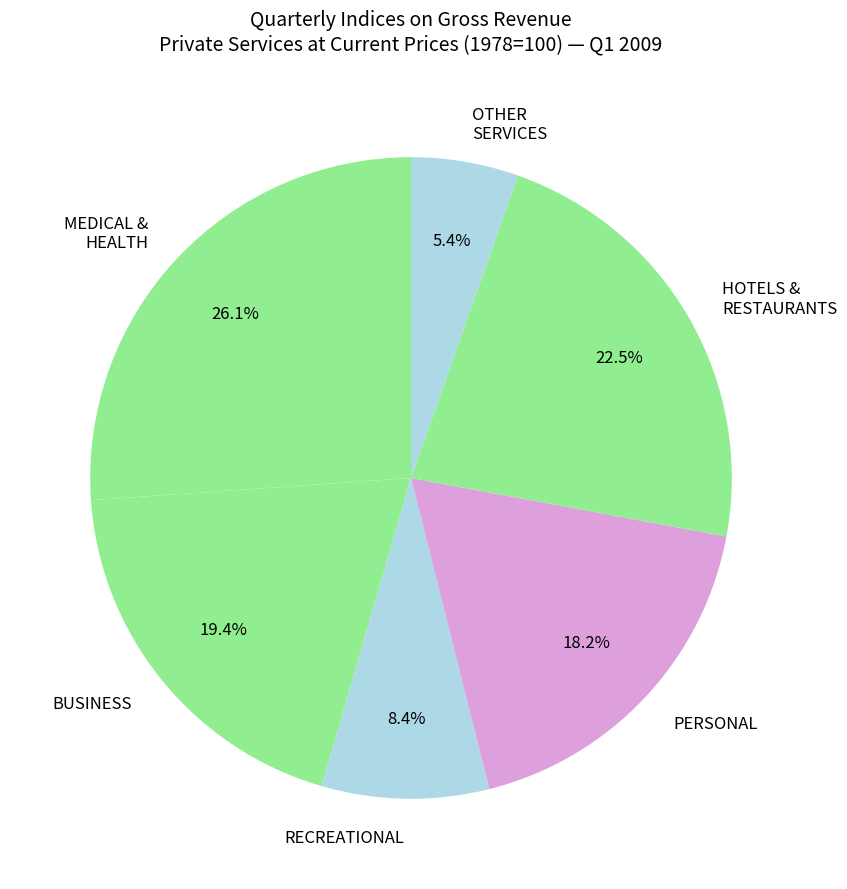

Do HOTELS & RESTAURANTS and OTHER SERVICES together represent more than half of the pie?

No